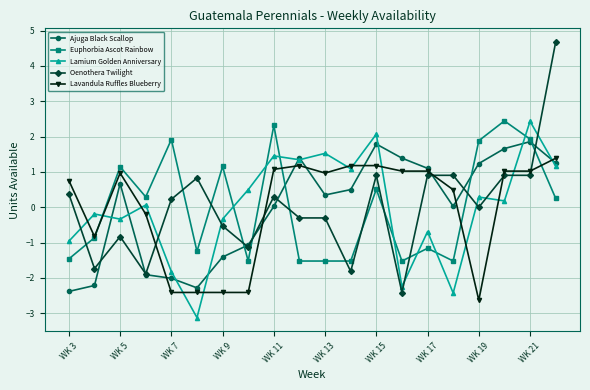

What is the value of the Lavandula Ruffles Blueberry point at the 13th from the left?

1.2